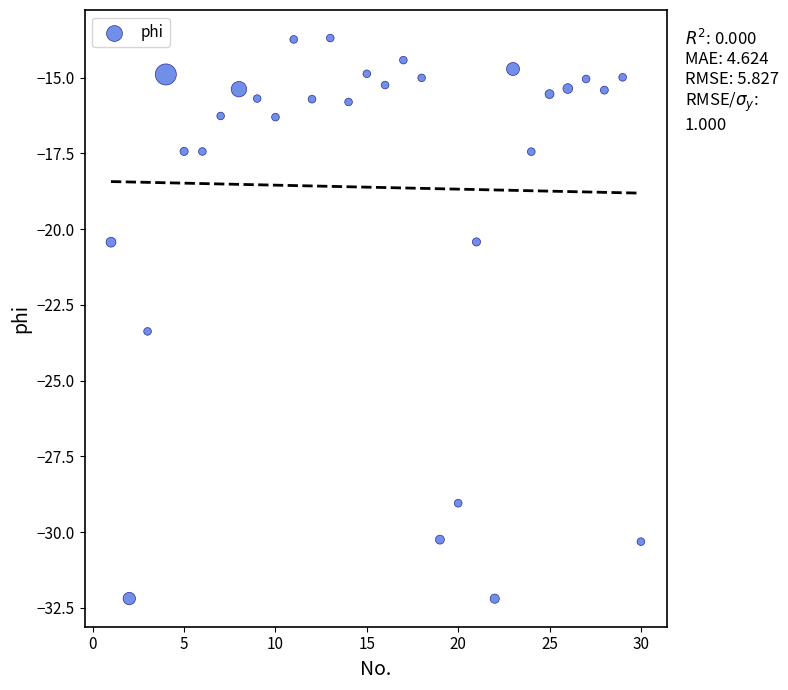

What is the range of Y values (max minus min)?

18.5